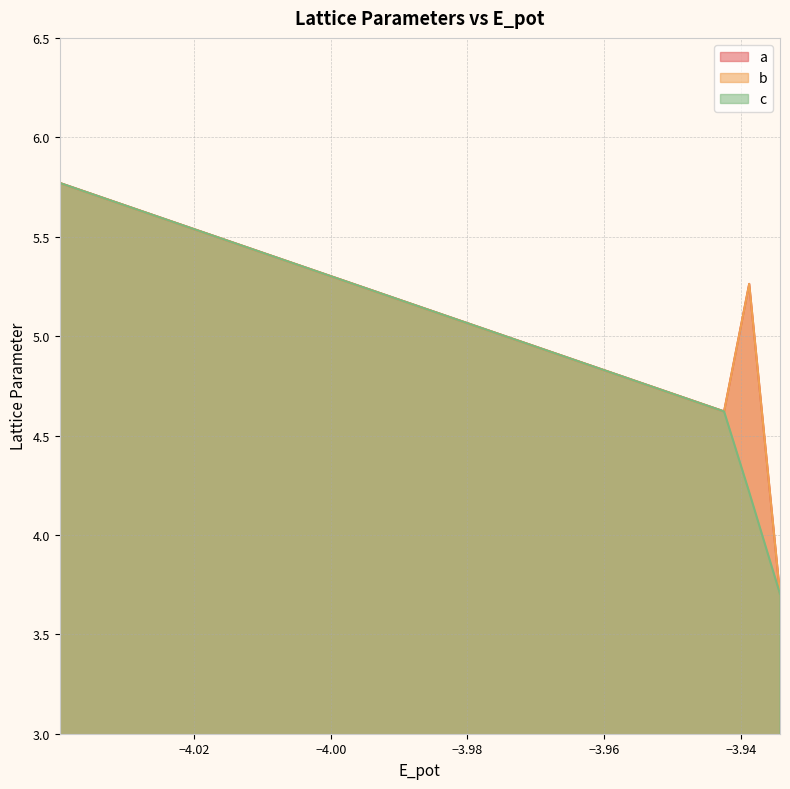

What are all the series names shown in the legend?

a, b, c